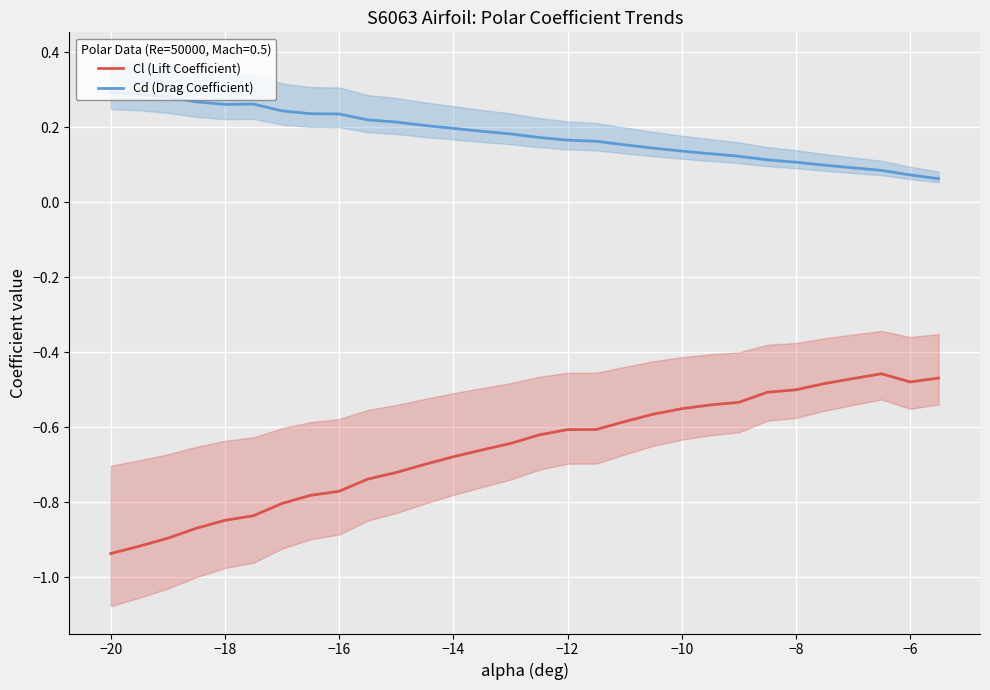

How many series are shown in this chart?

2